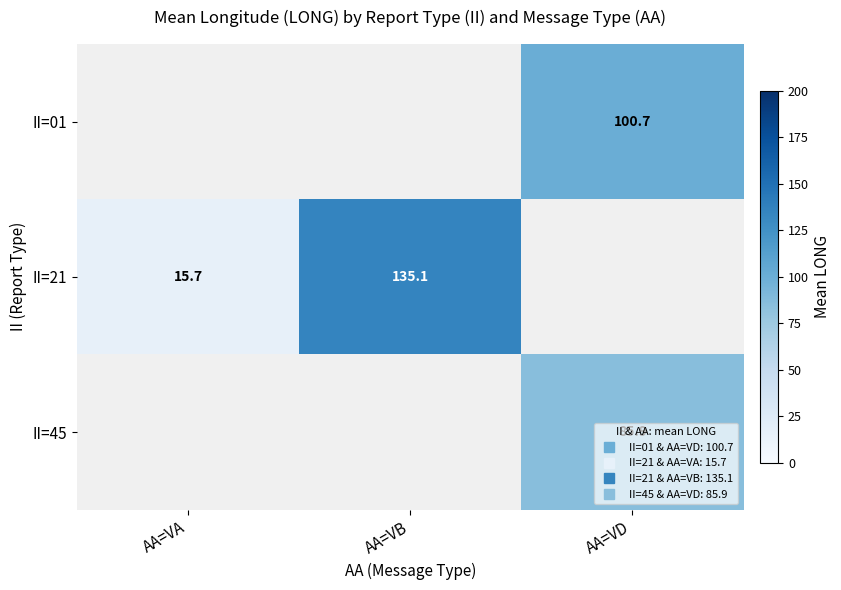

The II=45 series shows 85.9 at AA=VD. True or false?

True